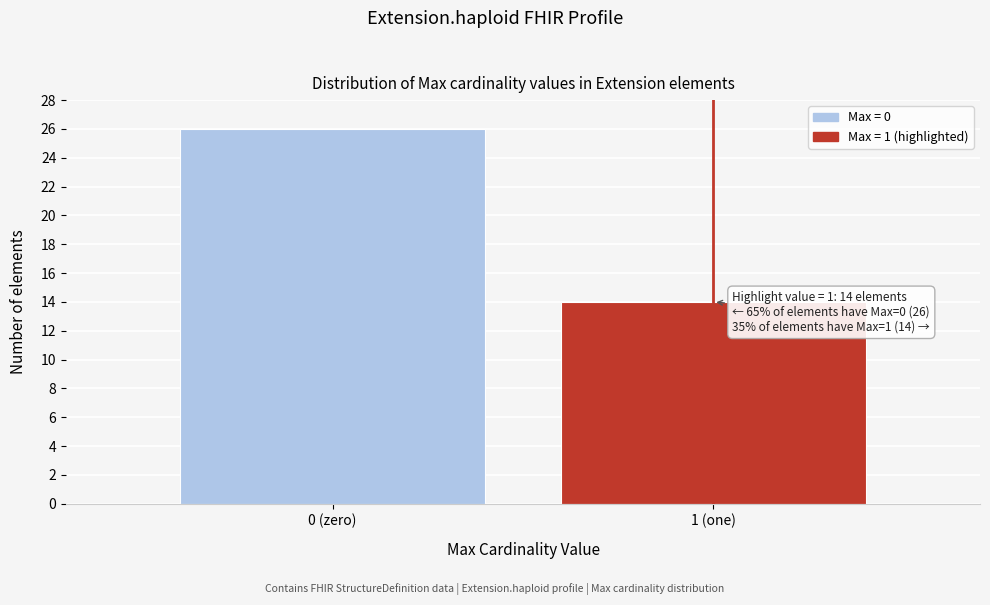

Reading right to left, list all the values displayed in this chart.

1 (one)=14	0 (zero)=26